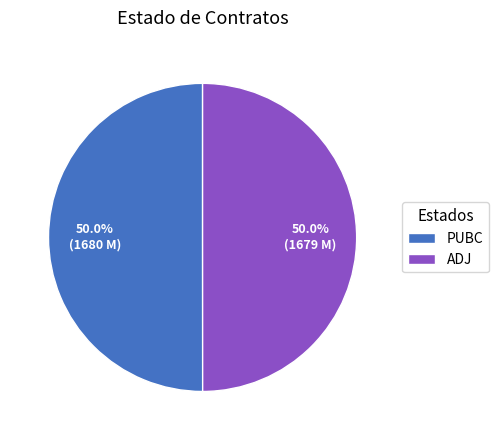

Count the number of slices in the pie.

2